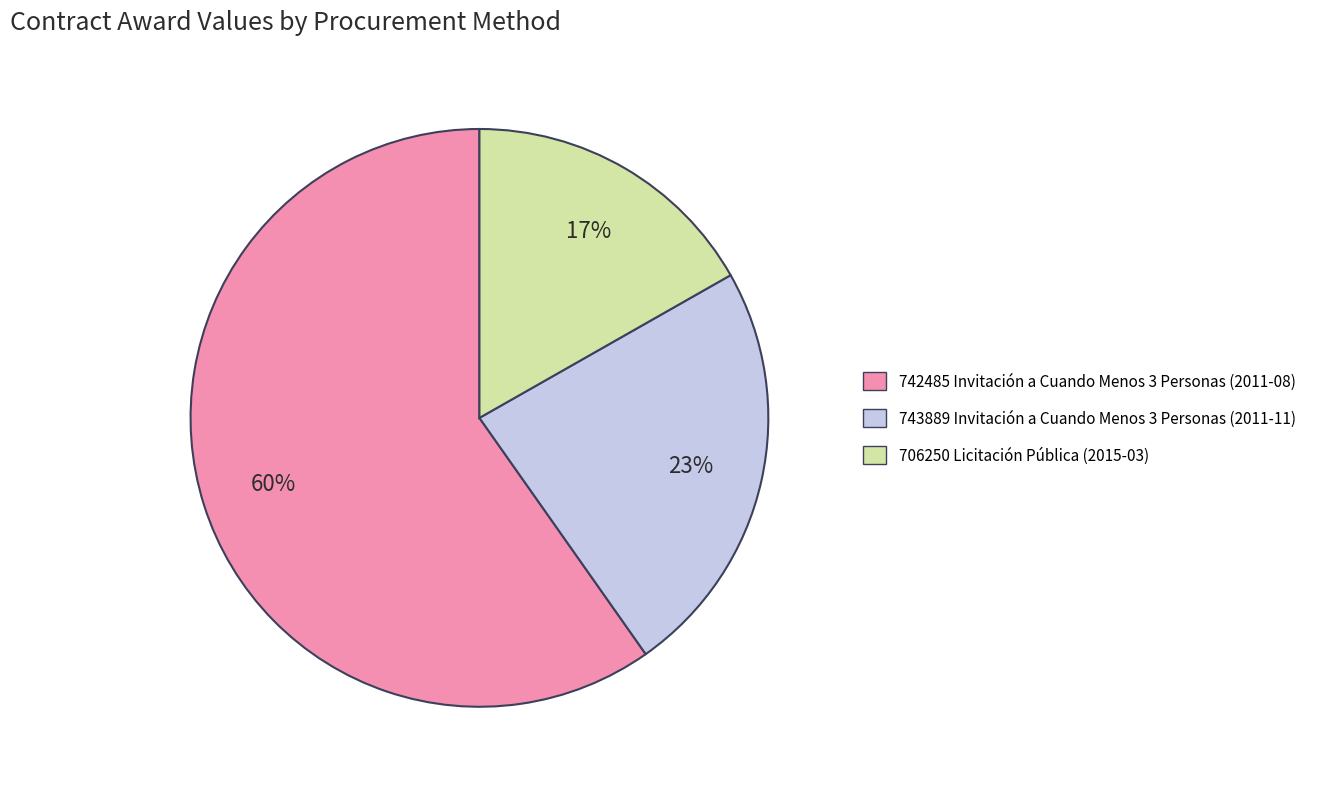

Rank the categories by value from lowest to highest.

706250 Licitación Pública (2015-03), 743889 Invitación a Cuando Menos 3 Personas (2011-11), 742485 Invitación a Cuando Menos 3 Personas (2011-08)